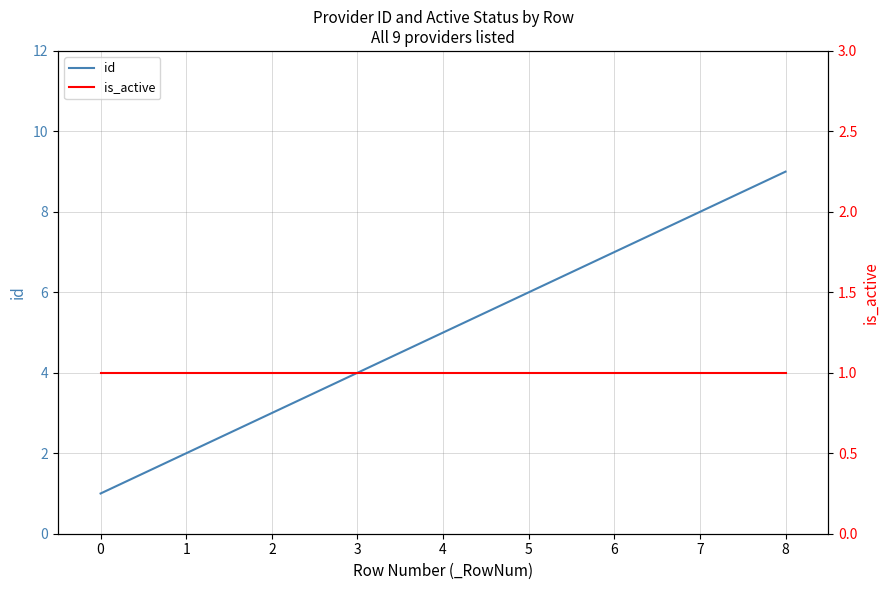

What is the value of the id point at the 2nd from the left?

2